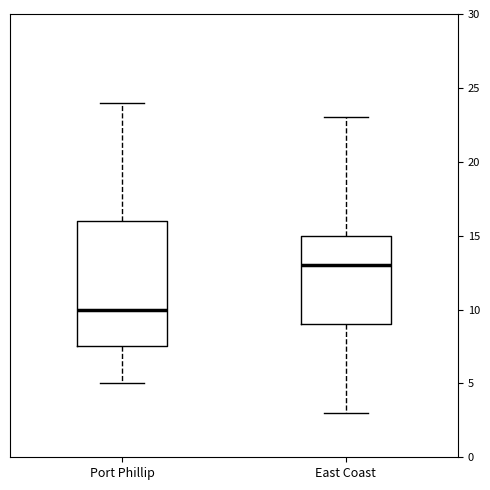

Reading left to right, read every box against the y-axis: the position of its median line, the range the box covers, and the ends of its whiskers. The values are not printed on the chart, so give them approximately, as read against the axis.

Port Phillip: median 10.0, box 7.5 to 16.0, whiskers 5.0 to 24.0
East Coast: median 13.0, box 9.0 to 15.0, whiskers 3.0 to 23.0